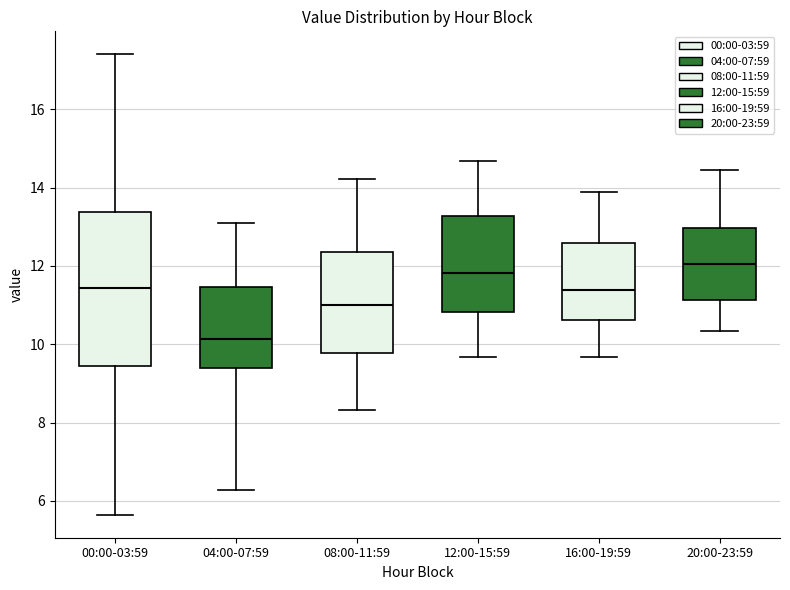

Reading left to right, read every box against the y-axis: the position of its median line, the range the box covers, and the ends of its whiskers. The values are not printed on the chart, so give them approximately, as read against the axis.

00:00-03:59: median 11.4, box 9.4 to 13.4, whiskers 5.6 to 17.4
04:00-07:59: median 10.2, box 9.4 to 11.4, whiskers 6.2 to 13.2
08:00-11:59: median 11.0, box 9.8 to 12.4, whiskers 8.4 to 14.2
12:00-15:59: median 11.8, box 10.8 to 13.2, whiskers 9.6 to 14.6
16:00-19:59: median 11.4, box 10.6 to 12.6, whiskers 9.6 to 13.8
20:00-23:59: median 12.0, box 11.2 to 13.0, whiskers 10.4 to 14.4